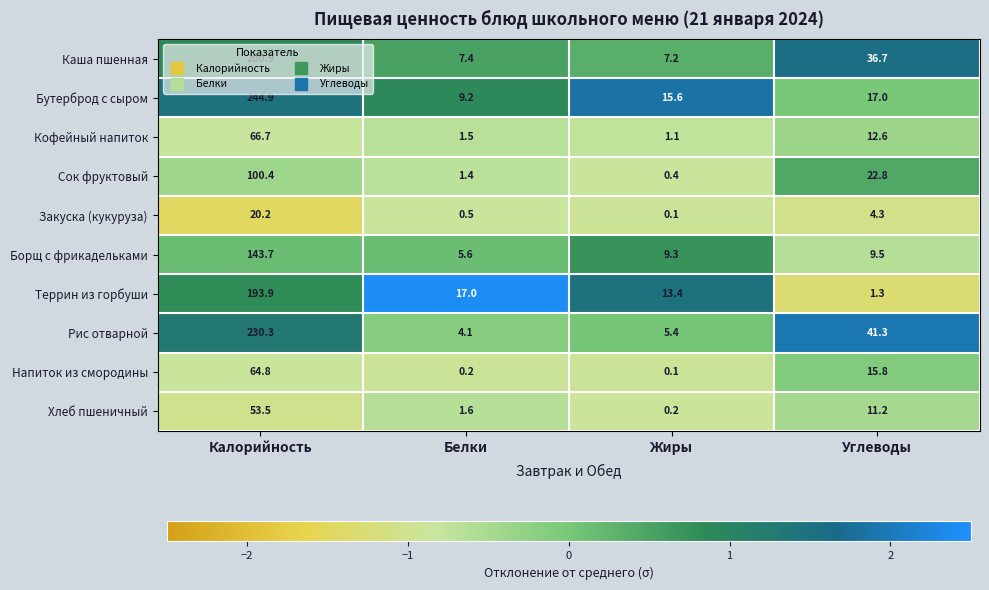

Which label corresponds to the largest value in the chart?

Калорийность